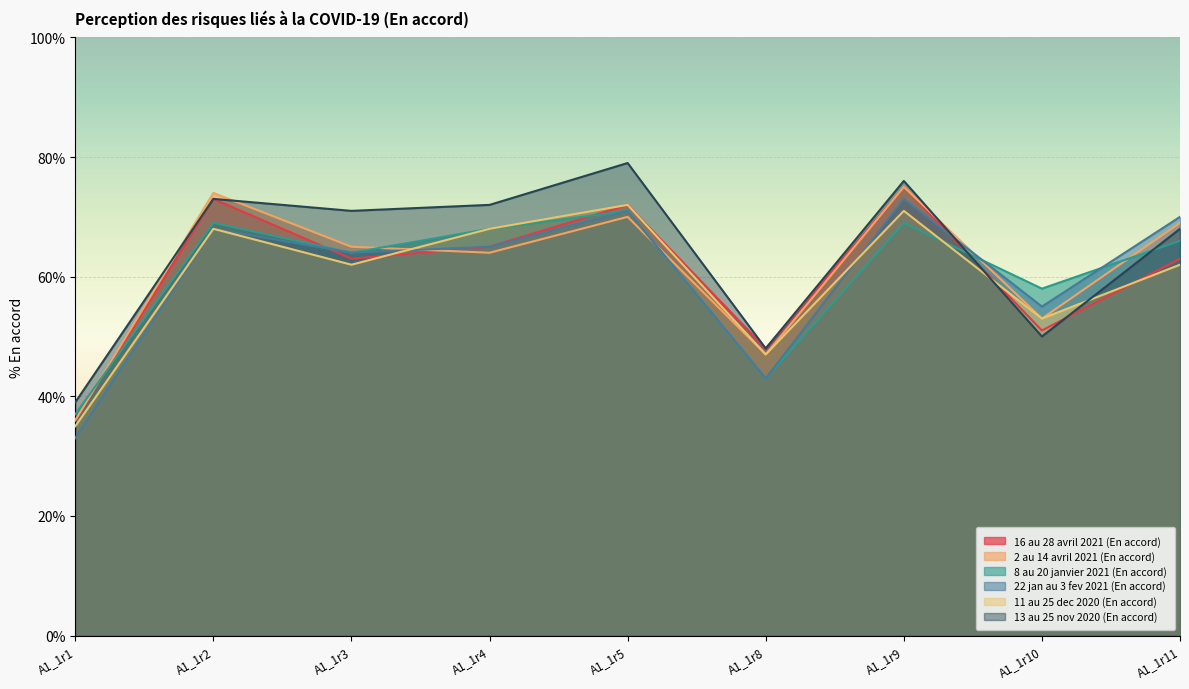

List the labels in order of 8 au 20 janvier 2021 (En accord) value, largest first.

A1_1r5, A1_1r2, A1_1r9, A1_1r4, A1_1r11, A1_1r3, A1_1r10, A1_1r8, A1_1r1